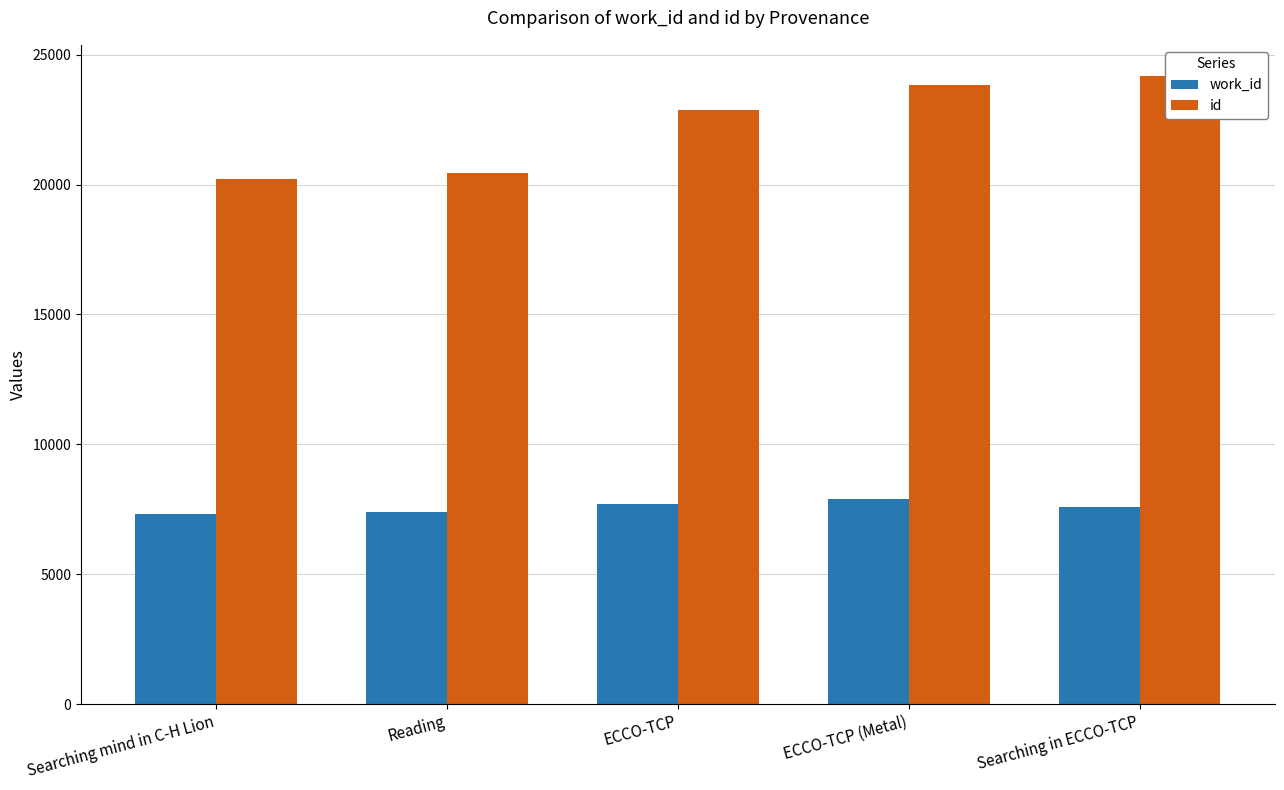

Between ECCO-TCP (Metal) and Reading, which is larger?

ECCO-TCP (Metal)